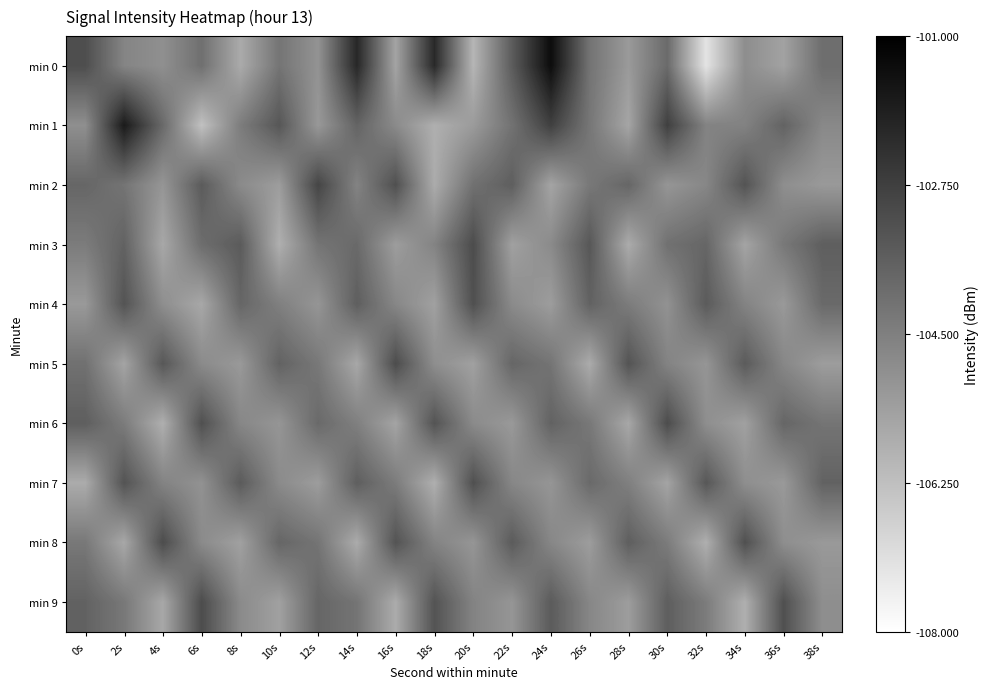

Reading left to right, list all the values displayed in this chart.

min 0: 0s=-103.1	2s=-104.6	4s=-104.9	6s=-104.1	8s=-105.7	10s=-104.2	12s=-105.0	14s=-102.1	16s=-105.5	18s=-102.1	20s=-106.0	22s=-103.5	24s=-101.4	26s=-104.2	28s=-105.2	30s=-103.9	32s=-107.2	34s=-104.9	36s=-105.4	38s=-104.0
min 1: 0s=-104.9	2s=-101.7	4s=-103.9	6s=-106.3	8s=-104.4	10s=-103.4	12s=-105.2	14s=-103.7	16s=-104.8	18s=-105.8	20s=-105.2	22s=-104.1	24s=-102.8	26s=-104.3	28s=-105.5	30s=-102.8	32s=-104.6	34s=-104.6	36s=-103.7	38s=-104.7
min 2: 0s=-103.8	2s=-104.2	4s=-105.1	6s=-103.5	8s=-104.8	10s=-105.3	12s=-102.9	14s=-104.6	16s=-103.2	18s=-105.7	20s=-104.1	22s=-103.6	24s=-105.5	26s=-104.3	28s=-103.8	30s=-105.1	32s=-104.7	34s=-103.3	36s=-104.9	38s=-105.2
min 3: 0s=-104.4	2s=-103.7	4s=-105.6	6s=-104.0	8s=-103.5	10s=-105.8	12s=-104.2	14s=-103.9	16s=-105.3	18s=-104.6	20s=-103.1	22s=-105.4	24s=-104.8	26s=-103.4	28s=-105.7	30s=-104.1	32s=-103.8	34s=-105.5	36s=-104.3	38s=-103.6
min 4: 0s=-105.2	2s=-103.3	4s=-104.9	6s=-105.6	8s=-103.8	10s=-104.5	12s=-105.1	14s=-103.6	16s=-104.7	18s=-105.4	20s=-103.2	22s=-104.8	24s=-105.3	26s=-103.7	28s=-104.4	30s=-105.0	32s=-103.5	34s=-104.6	36s=-105.2	38s=-103.9
min 5: 0s=-104.1	2s=-105.5	4s=-103.4	6s=-104.8	8s=-105.2	10s=-103.7	12s=-104.3	14s=-105.6	16s=-103.1	18s=-104.9	20s=-105.4	22s=-103.8	24s=-104.2	26s=-105.7	28s=-103.3	30s=-104.6	32s=-105.1	34s=-103.5	36s=-104.7	38s=-105.3
min 6: 0s=-103.6	2s=-104.4	4s=-105.8	6s=-103.2	8s=-104.7	10s=-105.1	12s=-103.9	14s=-104.5	16s=-105.5	18s=-103.3	20s=-104.8	22s=-105.2	24s=-103.7	26s=-104.3	28s=-105.6	30s=-103.1	32s=-104.9	34s=-105.4	36s=-103.8	38s=-104.2
min 7: 0s=-105.7	2s=-103.3	4s=-104.6	6s=-105.0	8s=-103.5	10s=-104.8	12s=-105.3	14s=-103.6	16s=-104.4	18s=-105.8	20s=-103.2	22s=-104.7	24s=-105.1	26s=-103.9	28s=-104.5	30s=-105.5	32s=-103.4	34s=-104.9	36s=-105.2	38s=-103.7
min 8: 0s=-104.3	2s=-105.6	4s=-103.1	6s=-104.8	8s=-105.4	10s=-103.8	12s=-104.2	14s=-105.7	16s=-103.3	18s=-104.6	20s=-105.1	22s=-103.5	24s=-104.7	26s=-105.3	28s=-103.6	30s=-104.4	32s=-105.8	34s=-103.2	36s=-104.9	38s=-105.2
min 9: 0s=-103.7	2s=-104.3	4s=-105.6	6s=-103.1	8s=-104.8	10s=-105.4	12s=-103.8	14s=-104.2	16s=-105.7	18s=-103.3	20s=-104.6	22s=-105.1	24s=-103.5	26s=-104.7	28s=-105.3	30s=-103.6	32s=-104.4	34s=-105.8	36s=-103.2	38s=-104.9